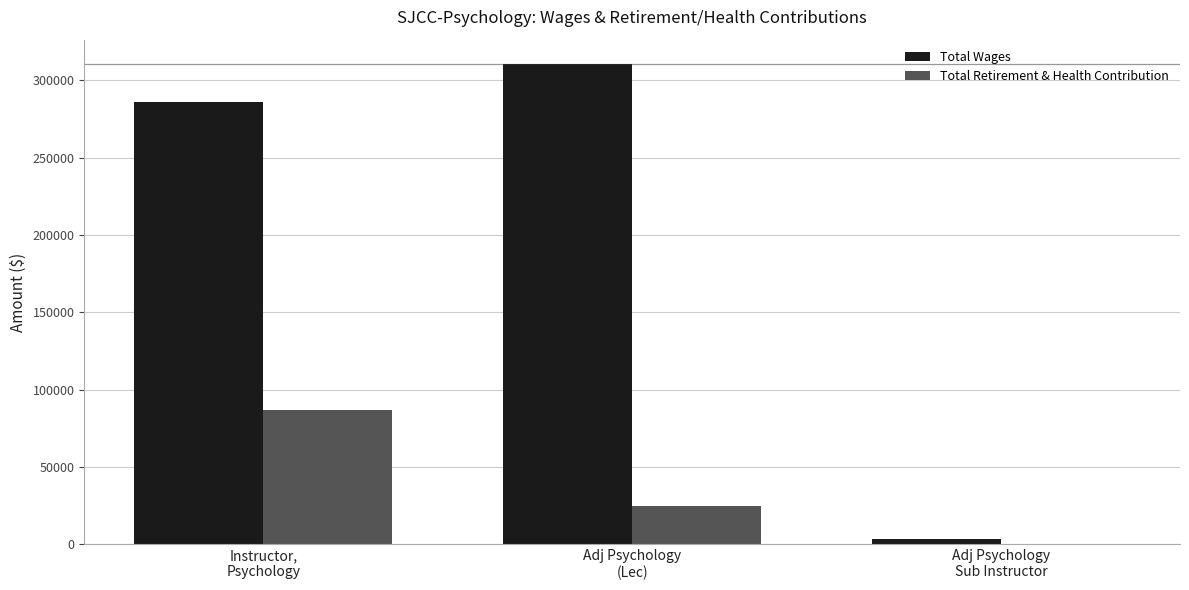

Which series has the largest total across all categories?

Total Wages